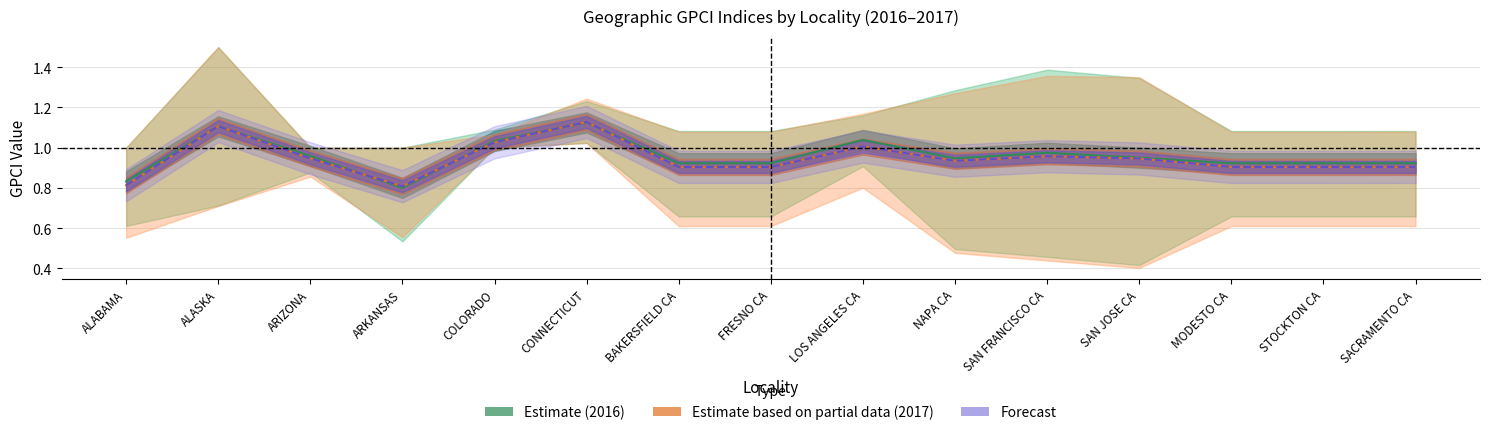

In Forecast, how many points are lower than both neighbors (excluding endpoints)?

2